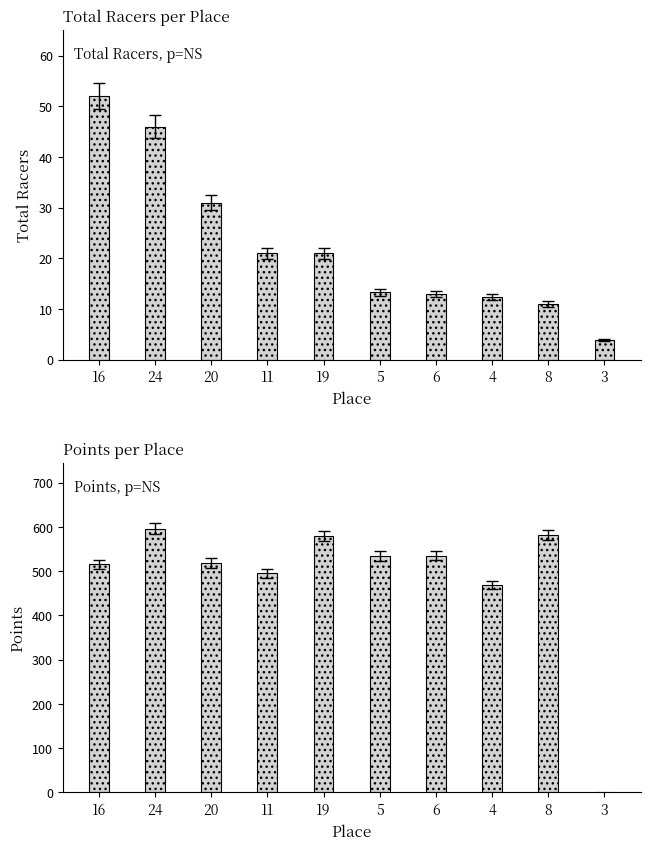

What is the average value of the Points series?

482.6